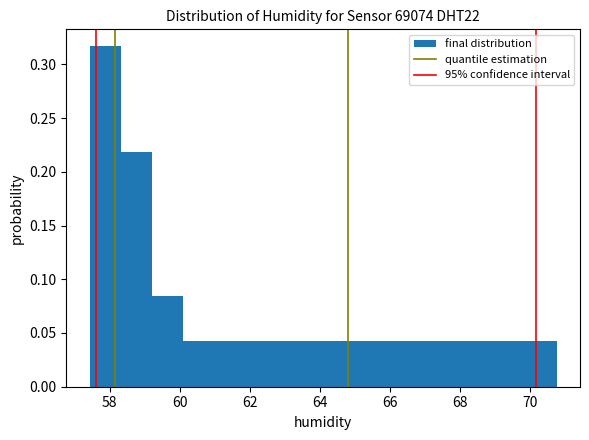

Over which range of the x-axis is the bar tallest?

57.4 to 58.4